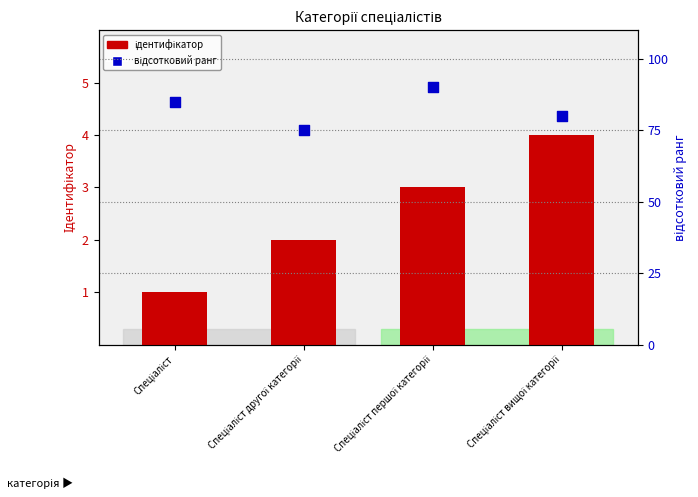

Which series reaches the minimum Y coordinate?

Ідентифікатор